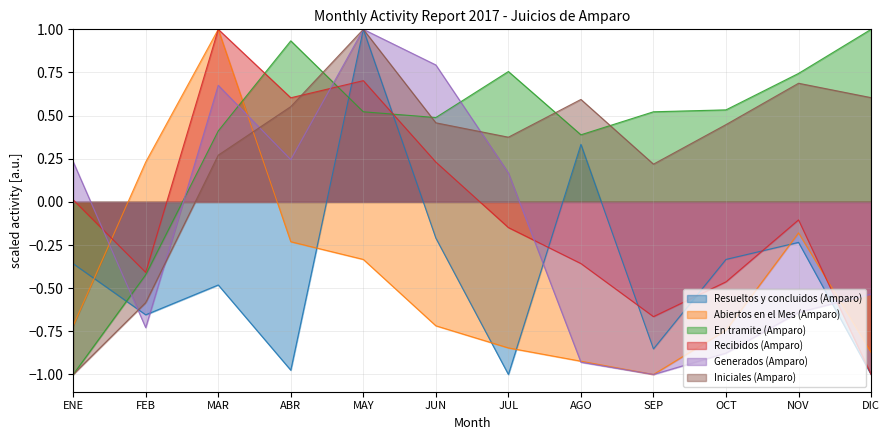

Rank the categories by Abiertos en el Mes (Amparo) value from highest to lowest.

MAR, FEB, NOV, ABR, MAY, ENE, JUN, OCT, JUL, DIC, AGO, SEP